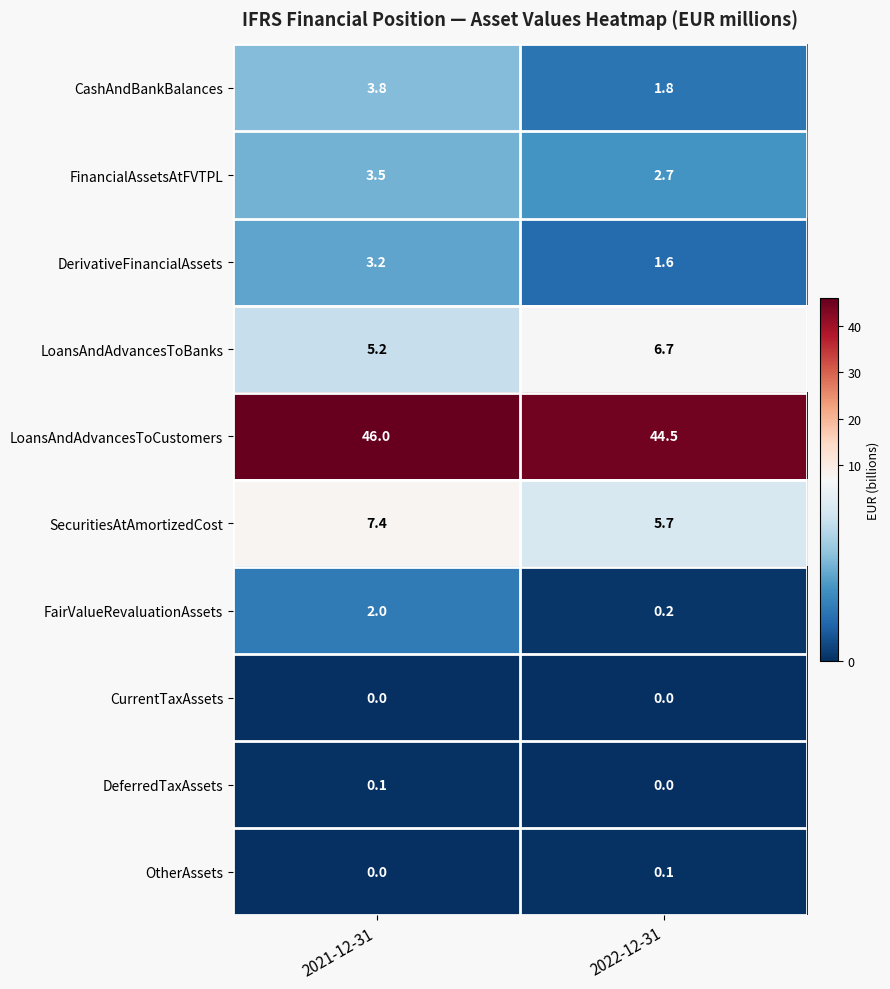

What is the sum of all FinancialAssetsAtFVTPL values?

6.2